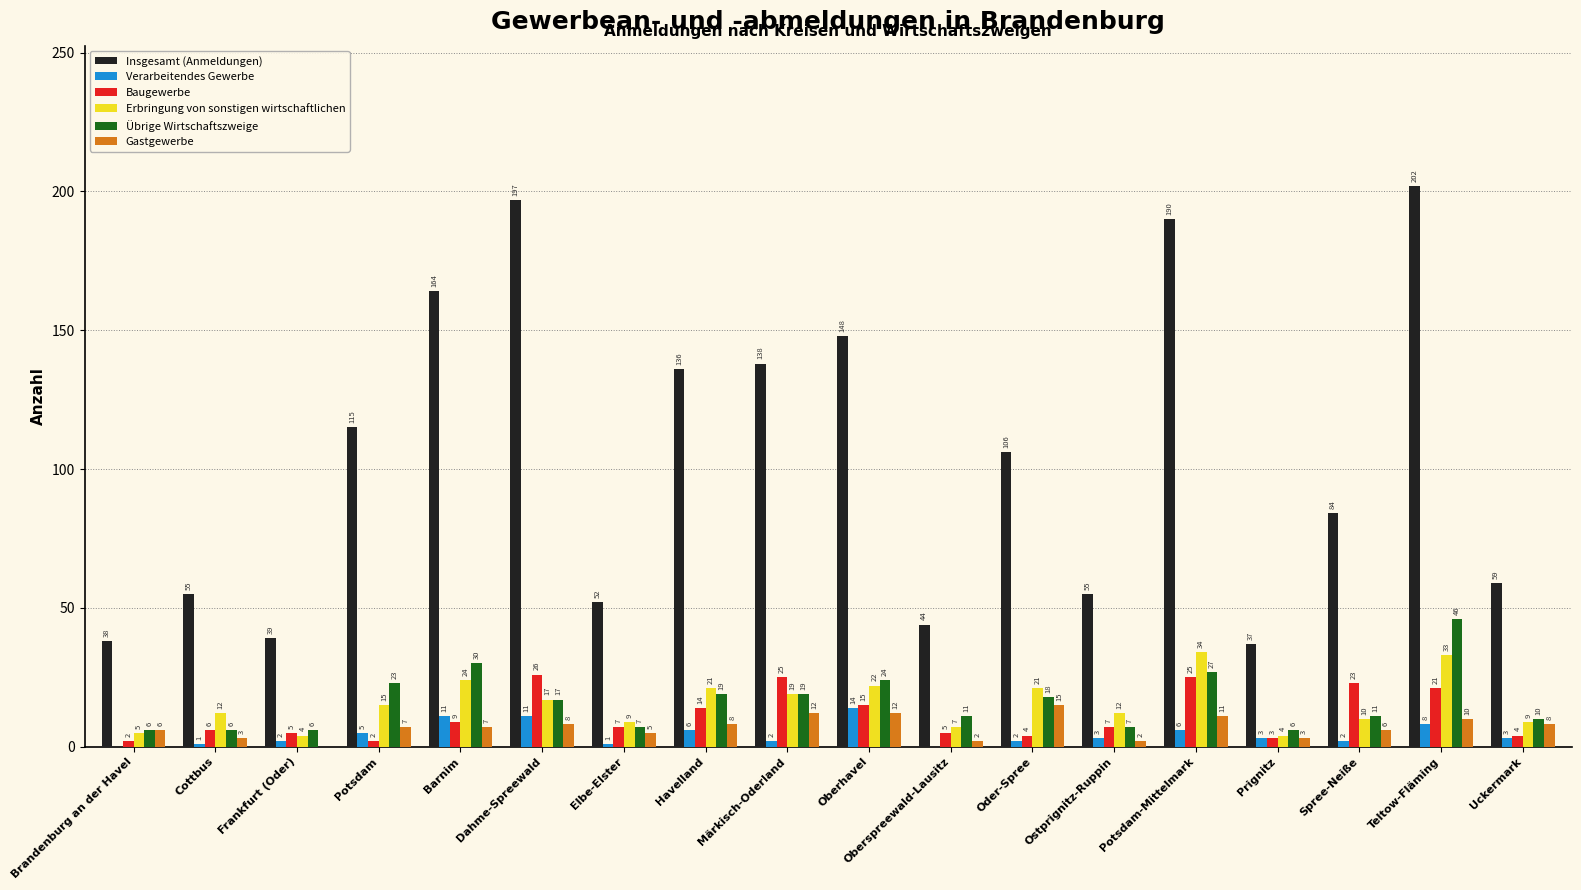

What is the total value across all series at Dahme-Spreewald?

276